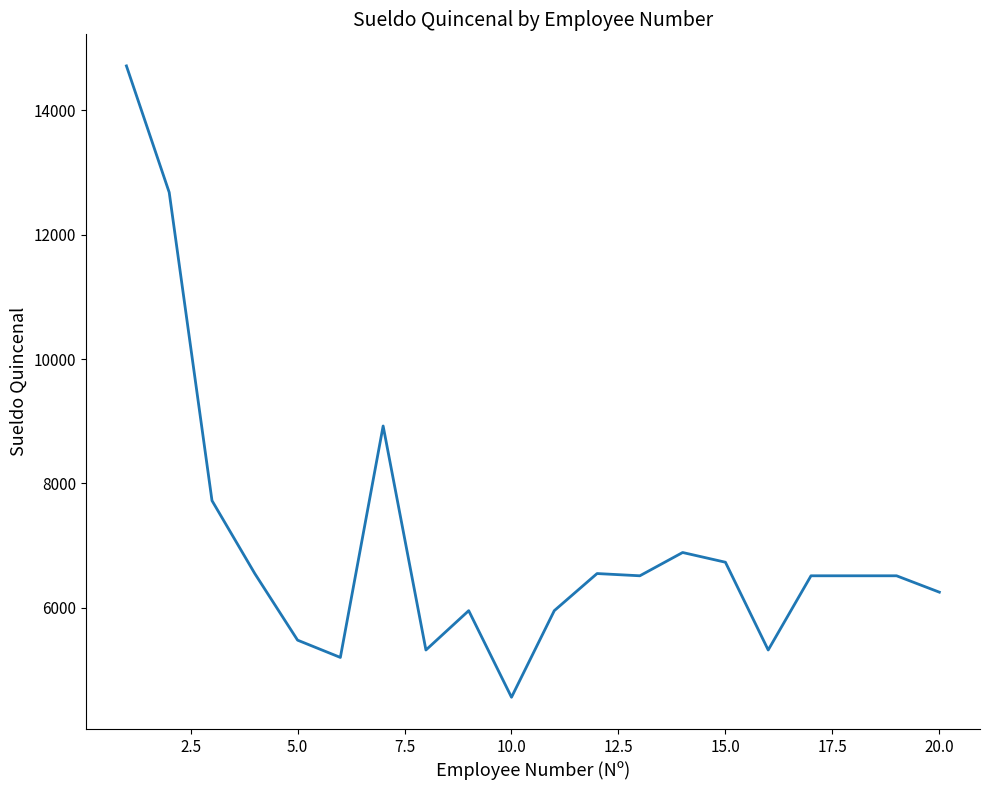

Count the number of values greater than 6513.

12